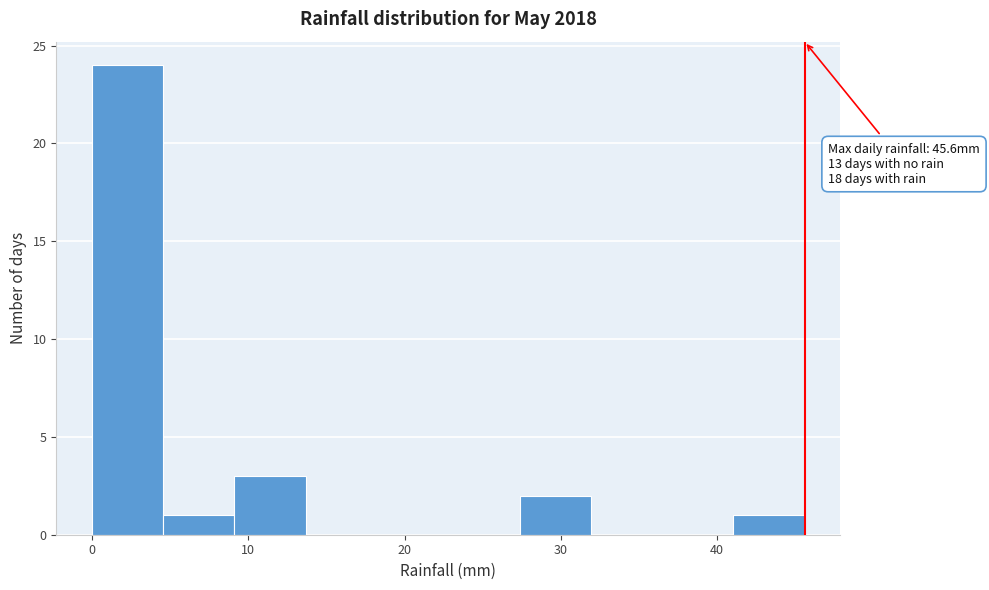

Over which range of the x-axis is the bar tallest?

0 to 5